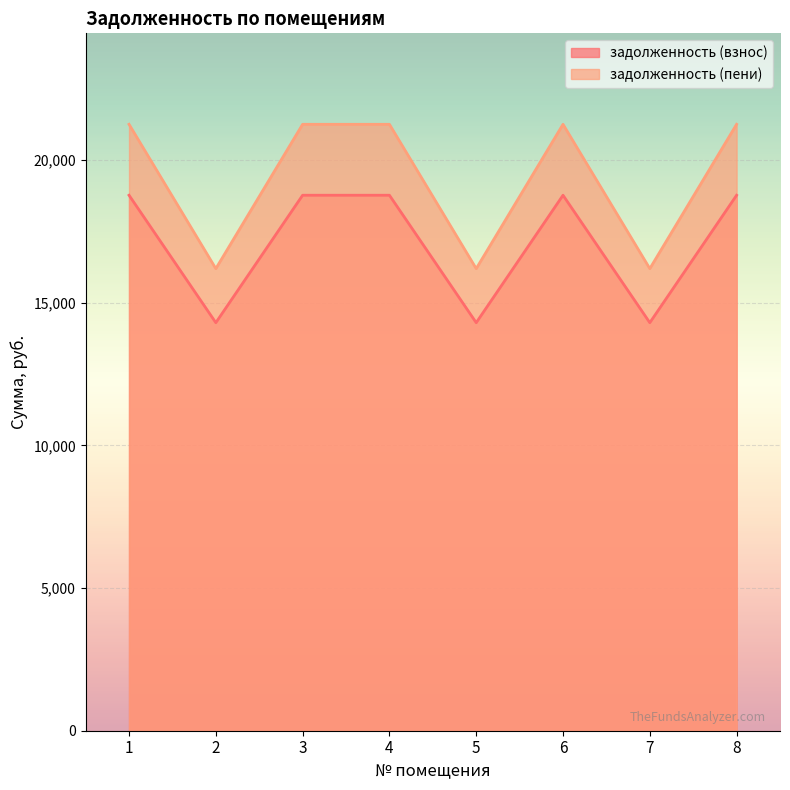

Reading left to right, list all the values displayed in this chart.

задолженность (взнос): 18772.1	14303.8	18772.1	18772.1	14303.8	18772.1	14303.8	18772.1
задолженность (пени): 21259.0	16198.7	21259.0	21259.0	16198.7	21259.0	16198.7	21259.0